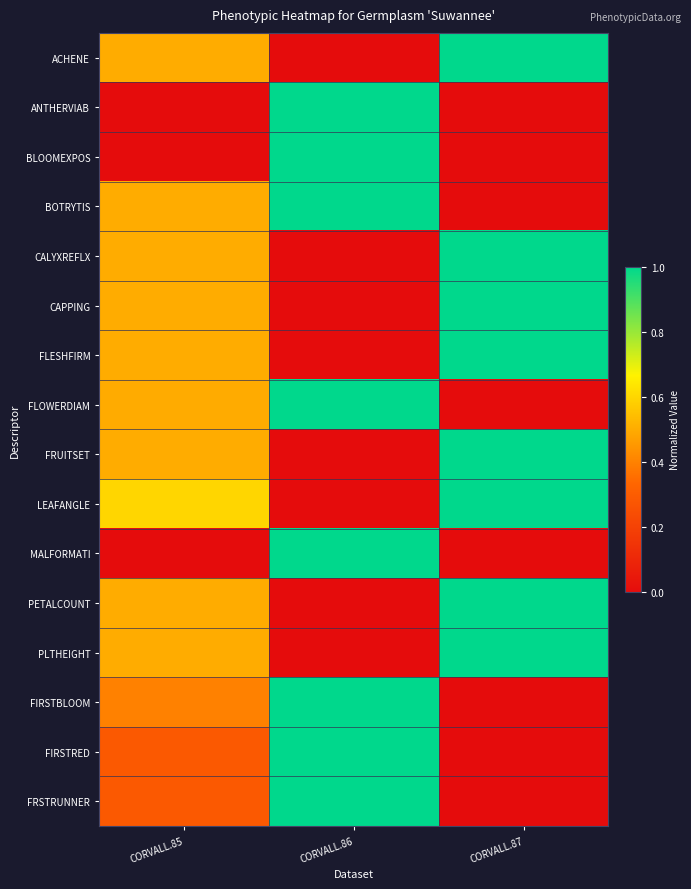

Rank the series at CORVALL.87 from lowest to highest value.

ANTHERVIAB, BLOOMEXPOS, BOTRYTIS, FLOWERDIAM, MALFORMATI, FIRSTBLOOM, FIRSTRED, FRSTRUNNER, ACHENE, CALYXREFLX, CAPPING, FLESHFIRM, FRUITSET, LEAFANGLE, PETALCOUNT, PLTHEIGHT